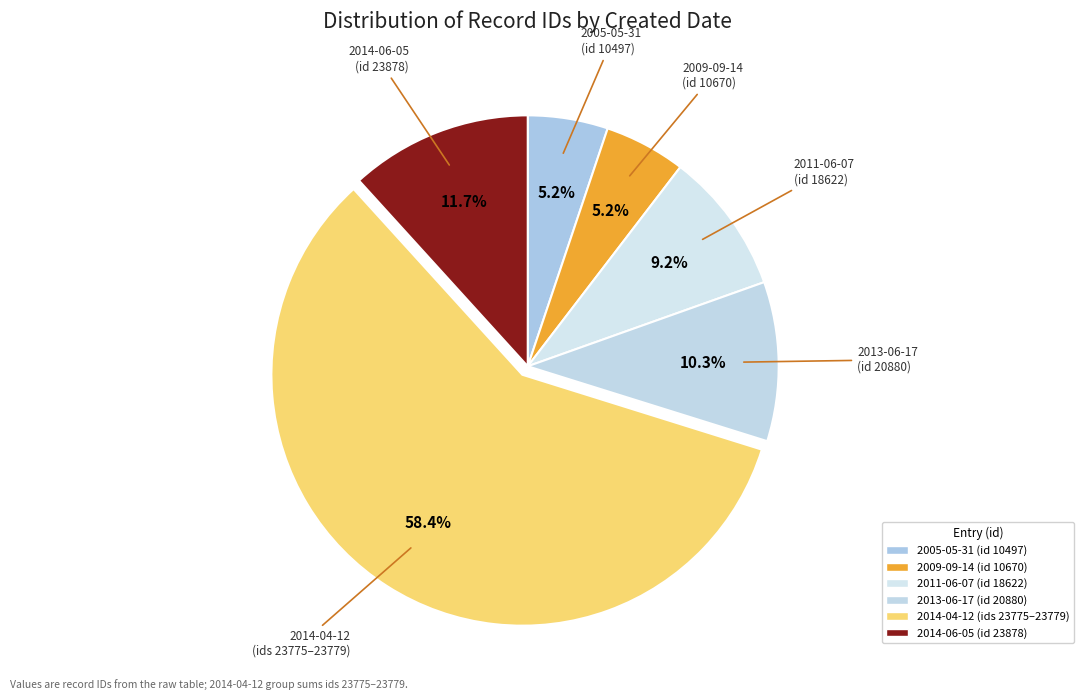

How many slices are in this pie chart?

6